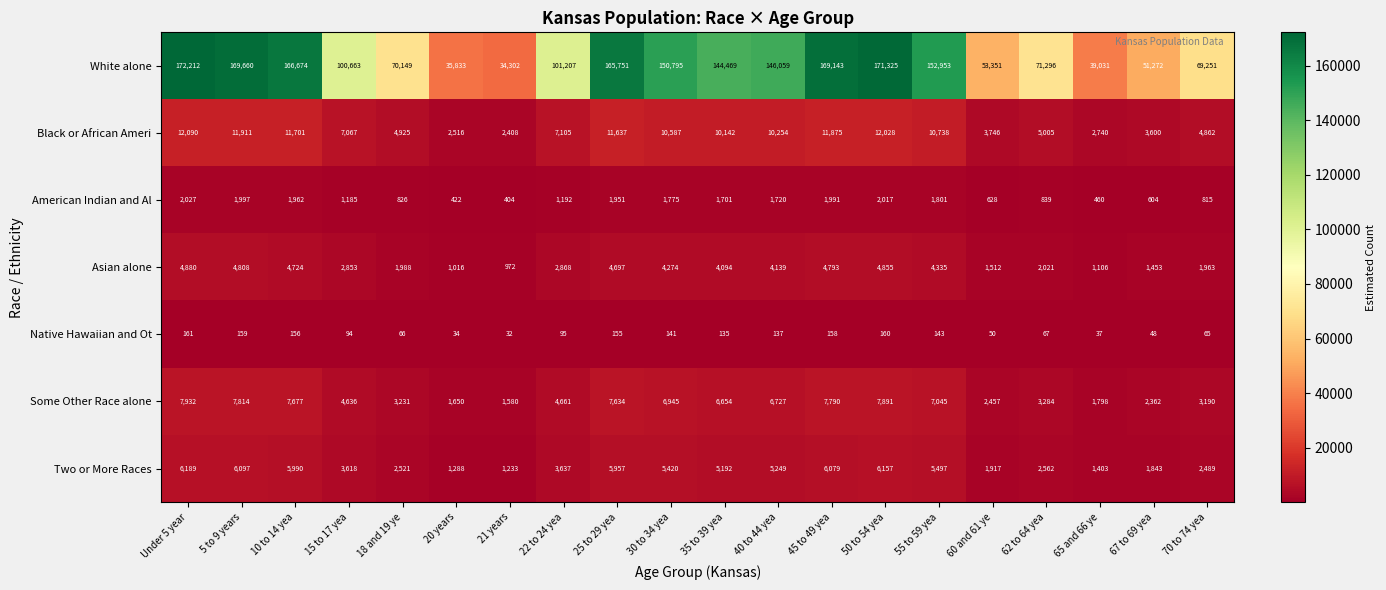

What is the difference between the maximum and minimum values in the White alone series?

137910